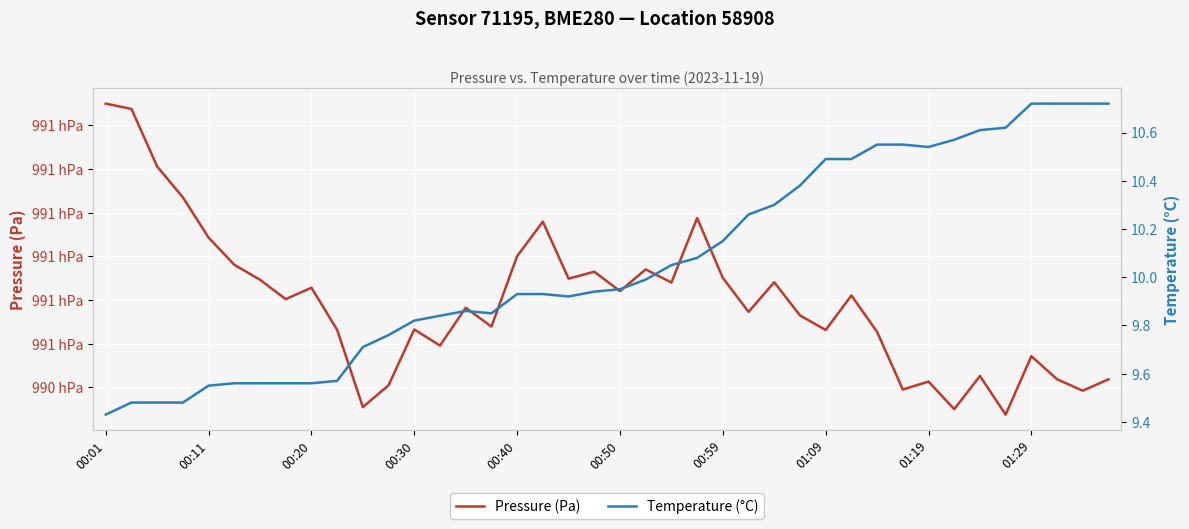

True or false: Pressure (Pa) has a value of 130499.0 at 27.

False